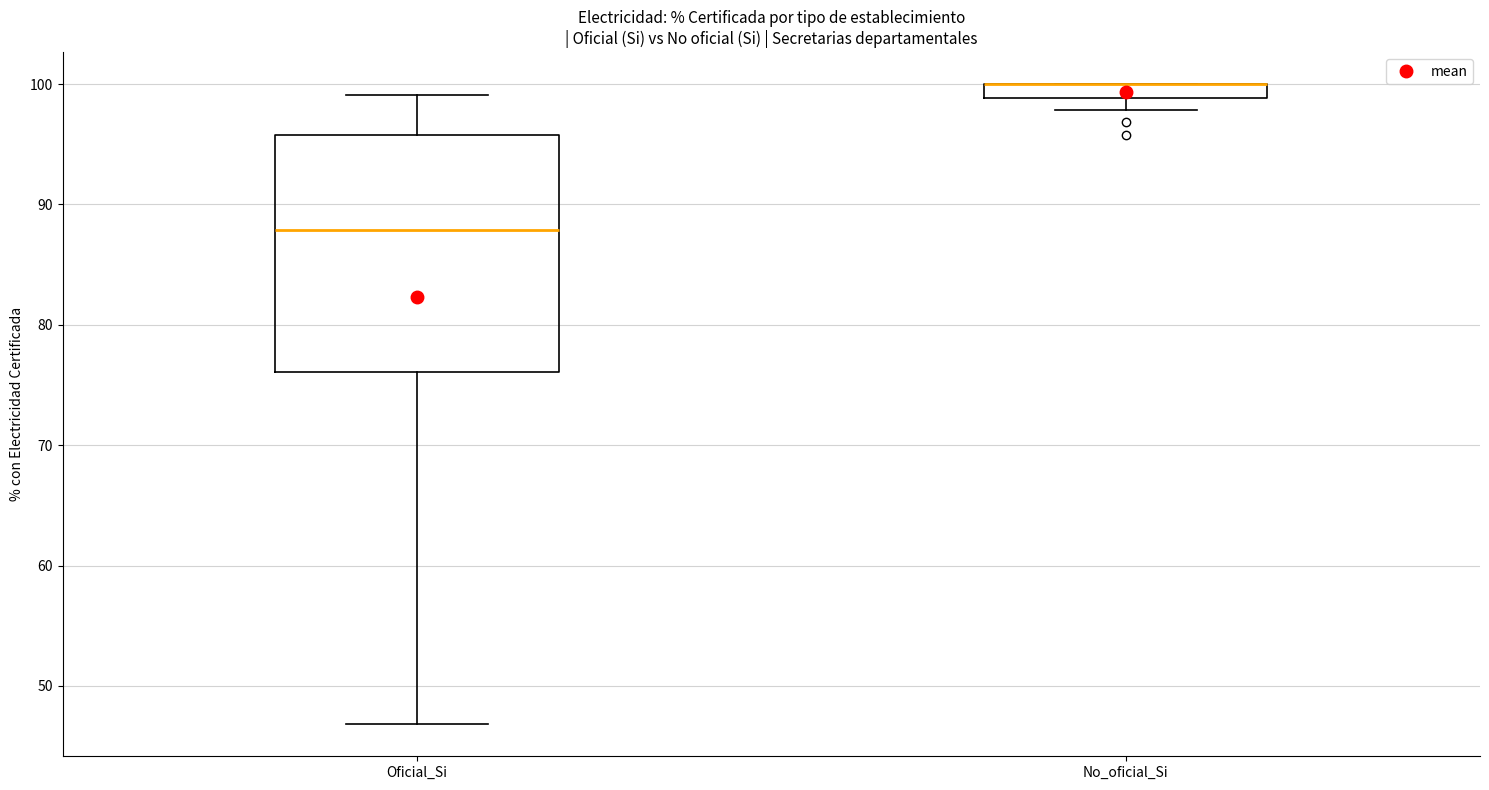

Comparing the boxes themselves (not the whiskers), which one is the tallest?

Oficial_Si